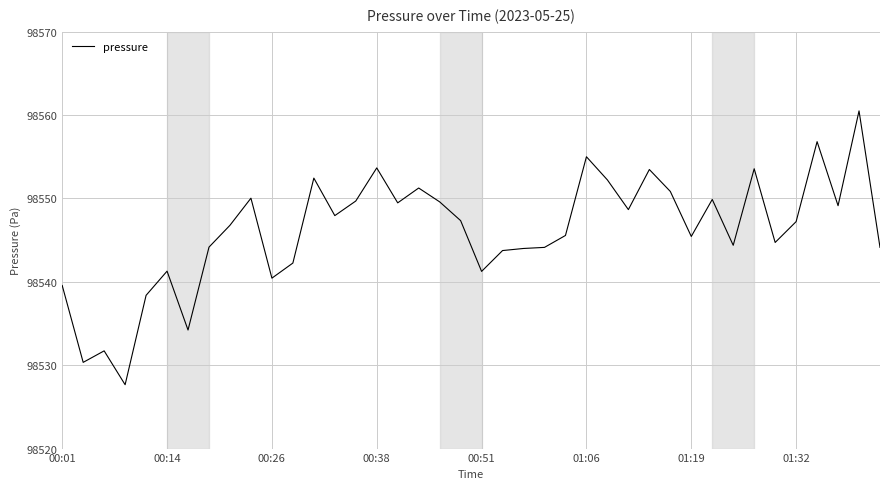

What is the difference between the maximum and minimum values?

32.8